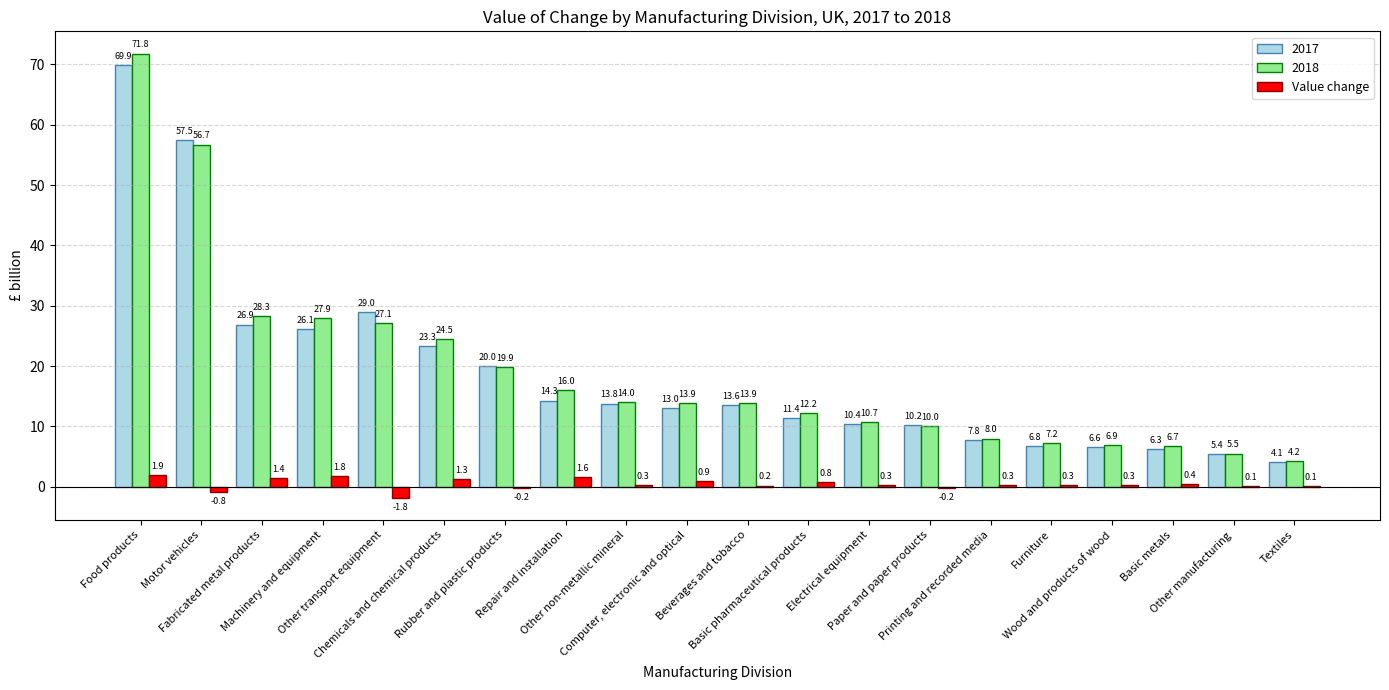

What is the maximum value shown in the chart?

71.8